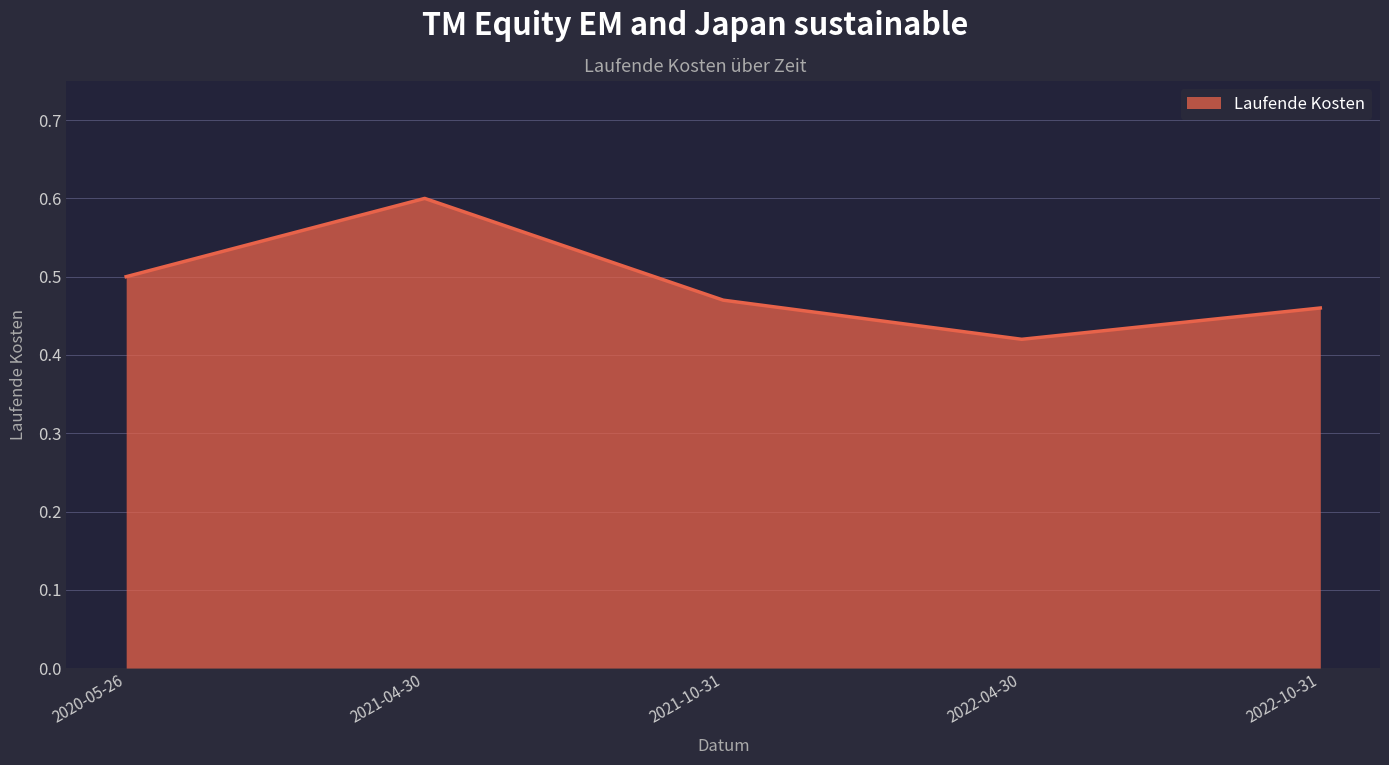

How many interior local peaks (higher than both neighbors) does the data have?

1